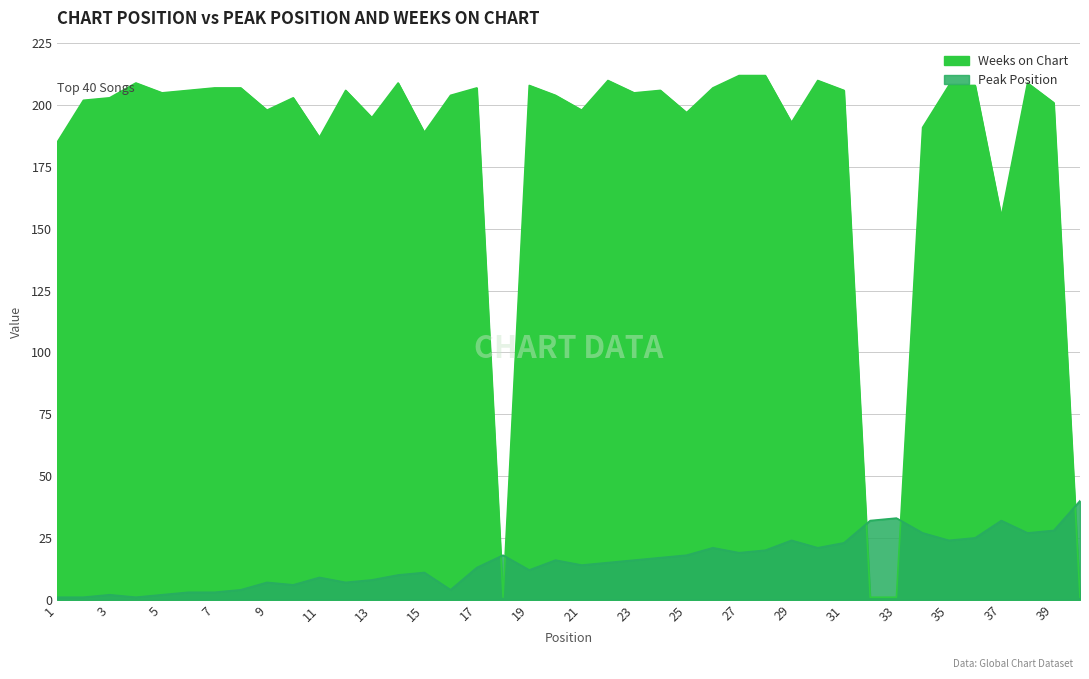

What is the value of the Weeks on Chart point at the 25th from the left?

197